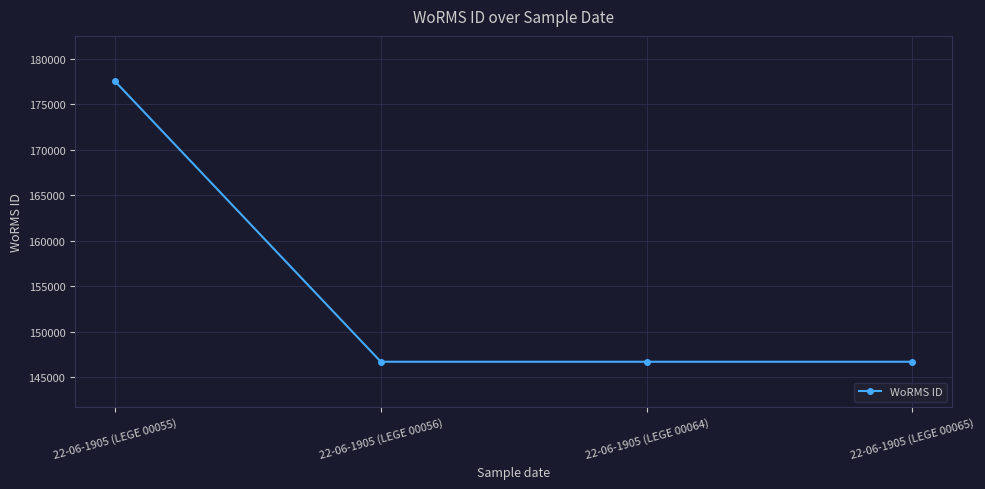

Reading left to right, extract all data points from this chart.

22-06-1905 (LEGE 00055)=177539	22-06-1905 (LEGE 00056)=146690	22-06-1905 (LEGE 00064)=146690	22-06-1905 (LEGE 00065)=146690